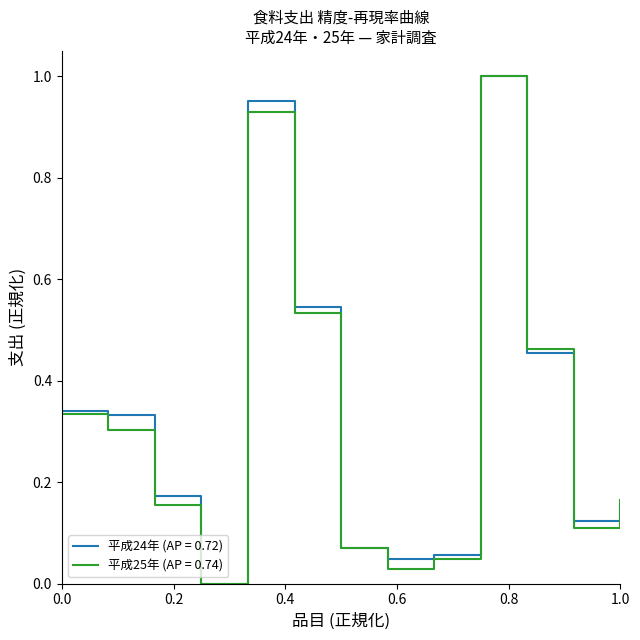

How many categories are shown in the chart?

13